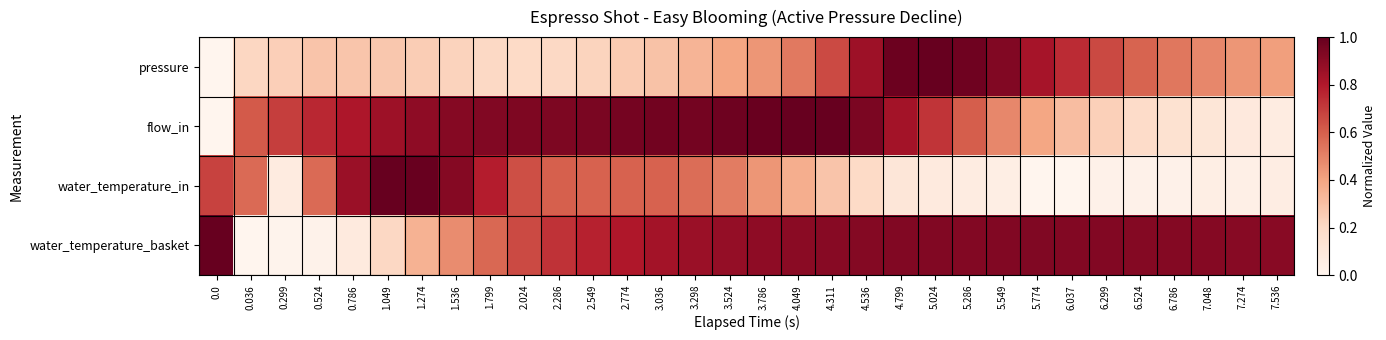

What is the spread (max minus min) of values at 3.786?

0.5